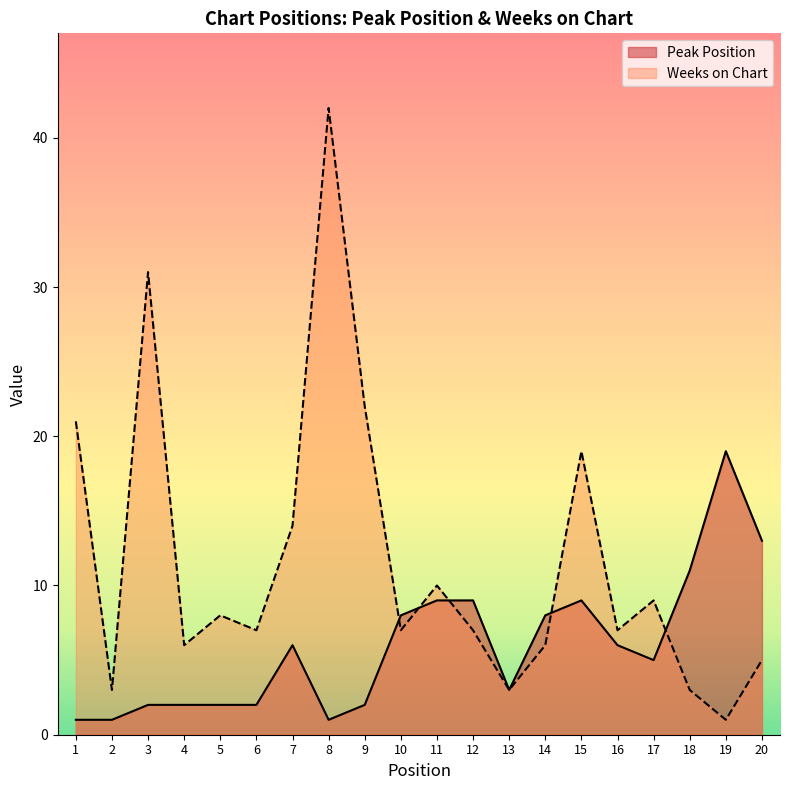

What is the difference between the maximum and minimum values in the Weeks on Chart series?

41